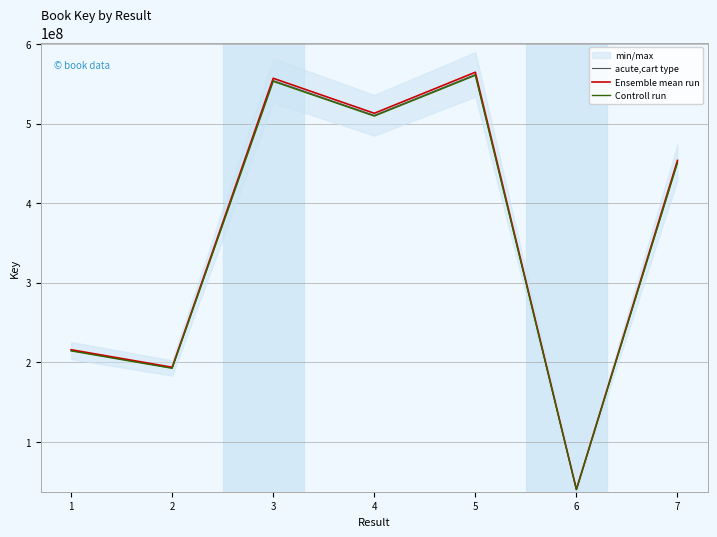

What are all the series names shown in the legend?

acute,cart type, Ensemble mean run, Controll run